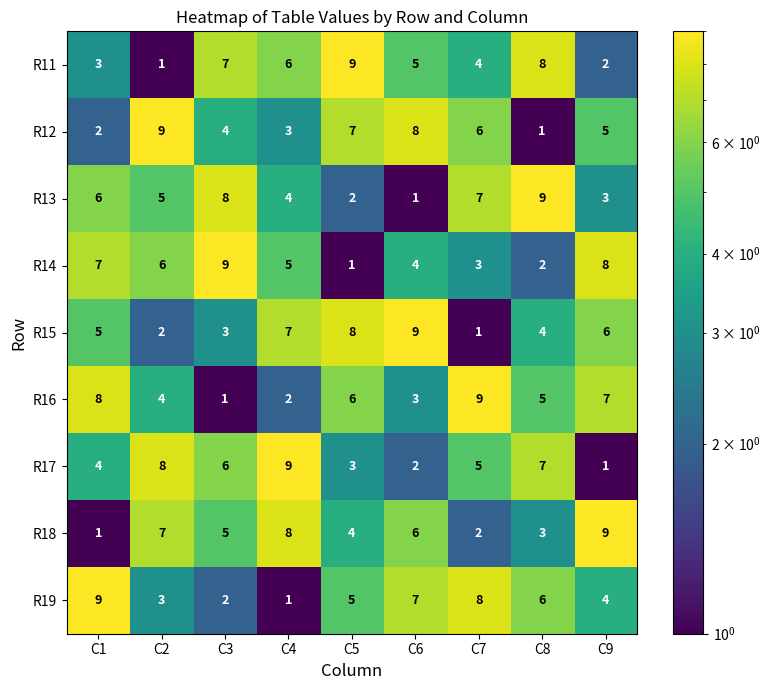

What is the average value of the R14 series?

5